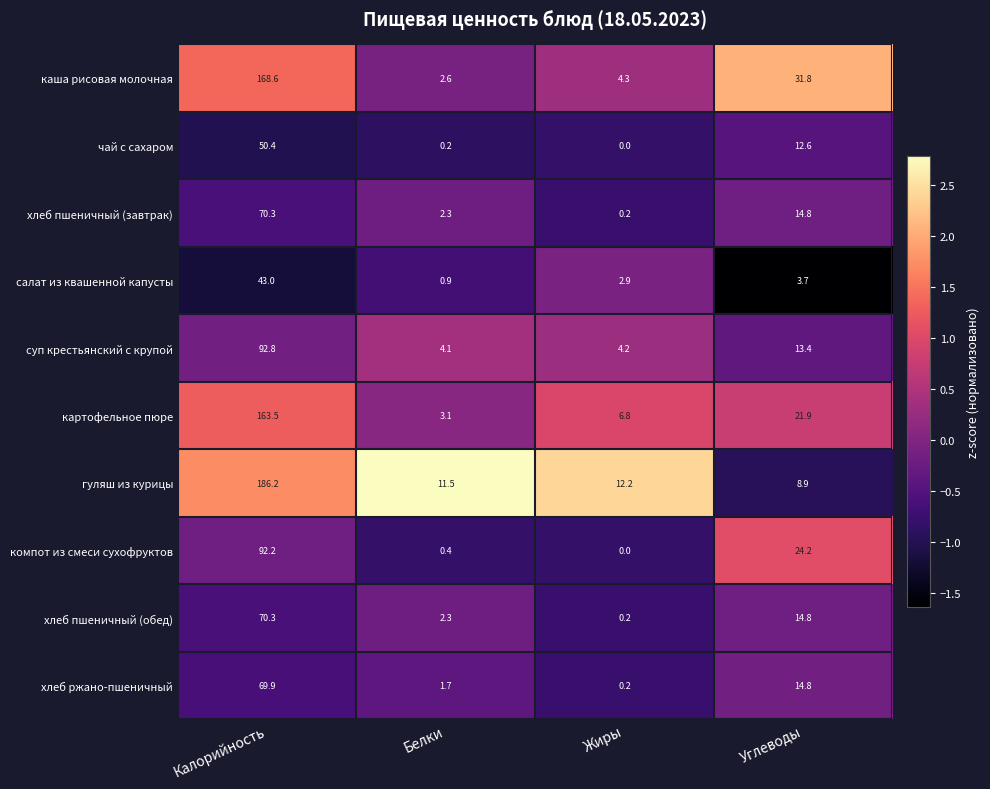

Where is картофельное пюре nearest to the value 83?

Углеводы